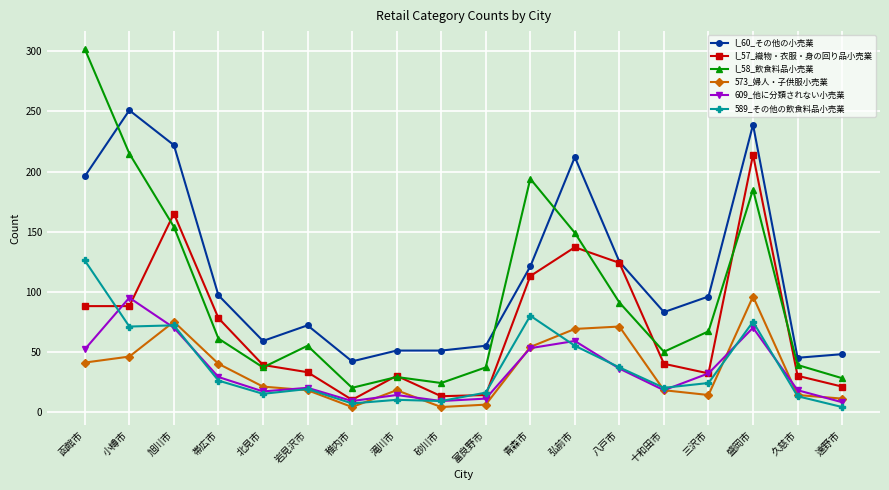

Which series has the largest range (max minus min)?

I_58_飲食料品小売業